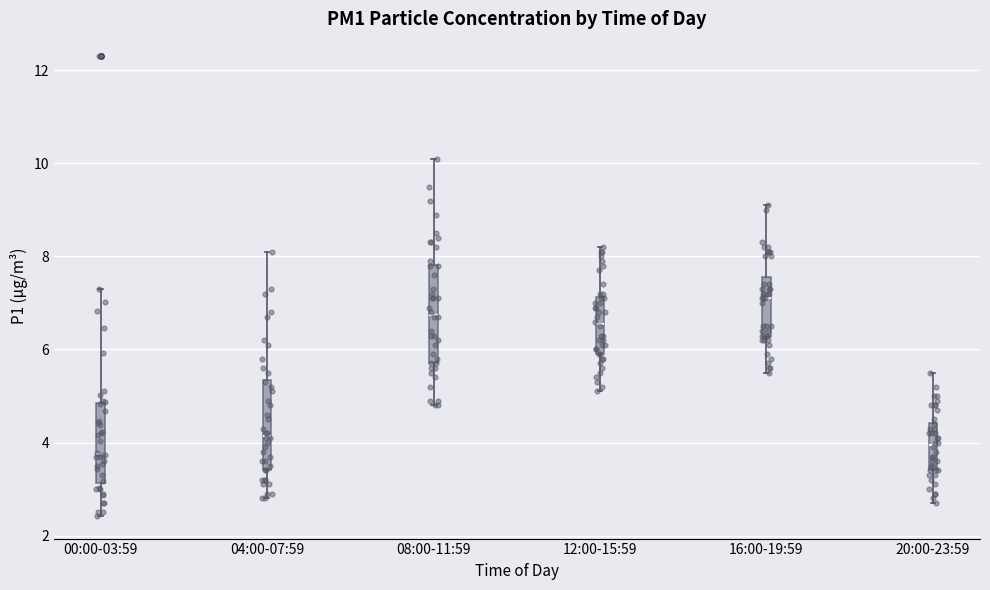

Which box has the highest median line?

16:00-19:59